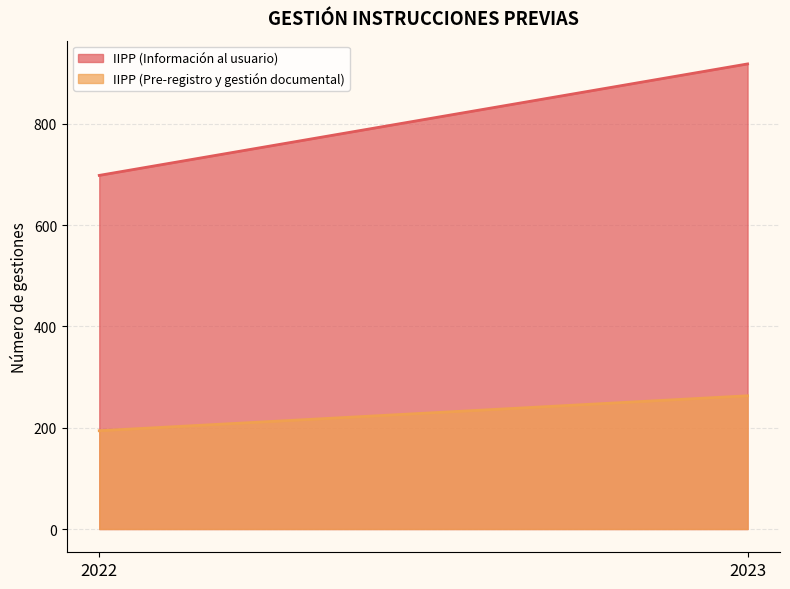

What value does the IIPP (Información al usuario) series have at 2023, to the nearest 50?

900